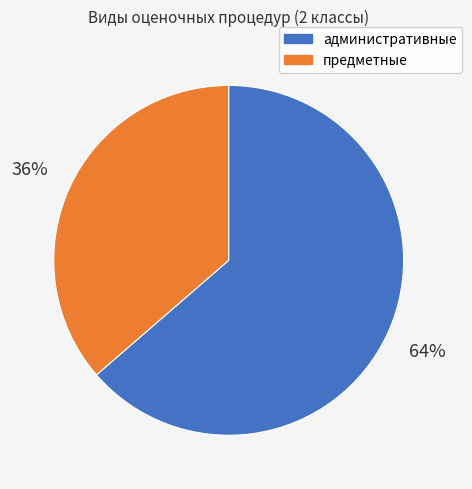

To the nearest percent, what portion does административные represent?

64%